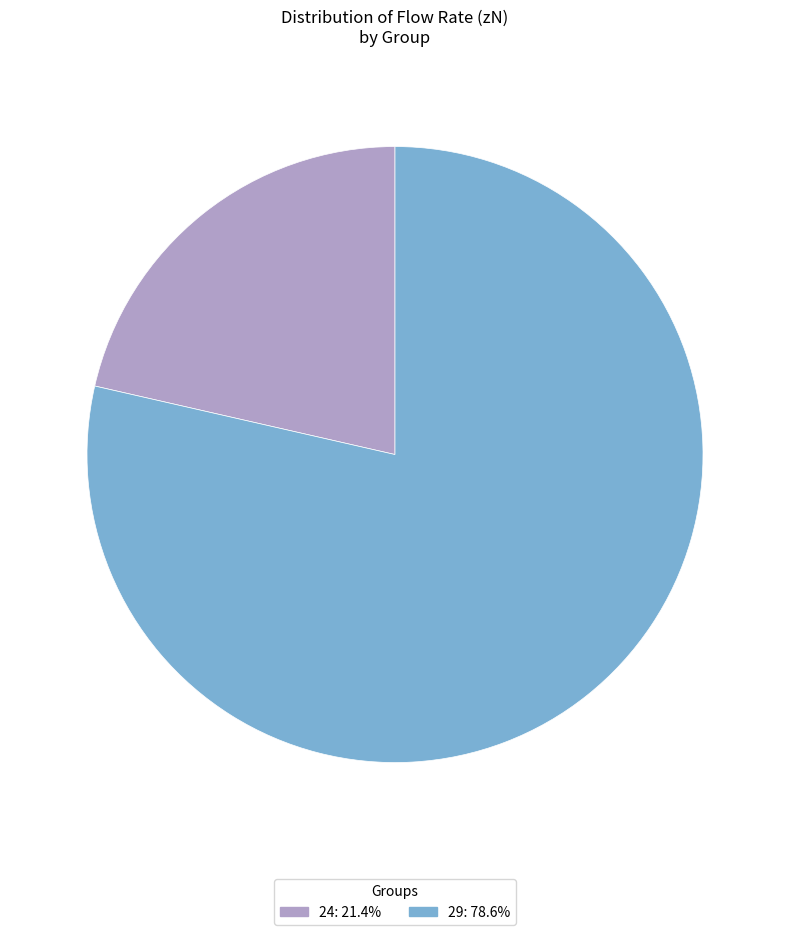

Does any single category account for the majority?

Yes